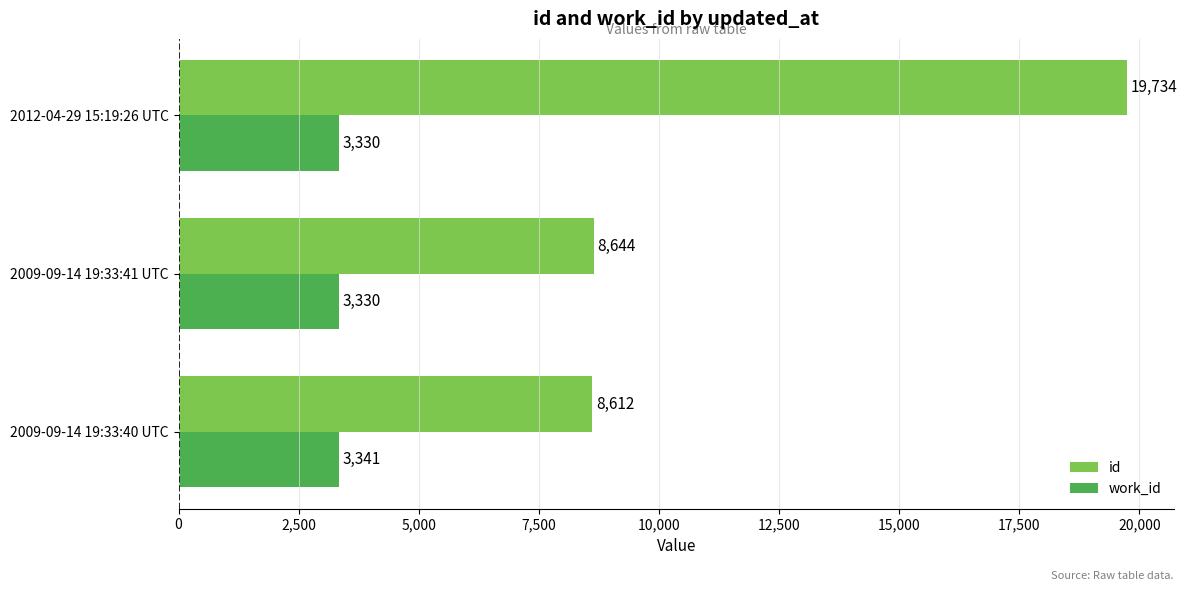

What is the greatest value displayed?

19734